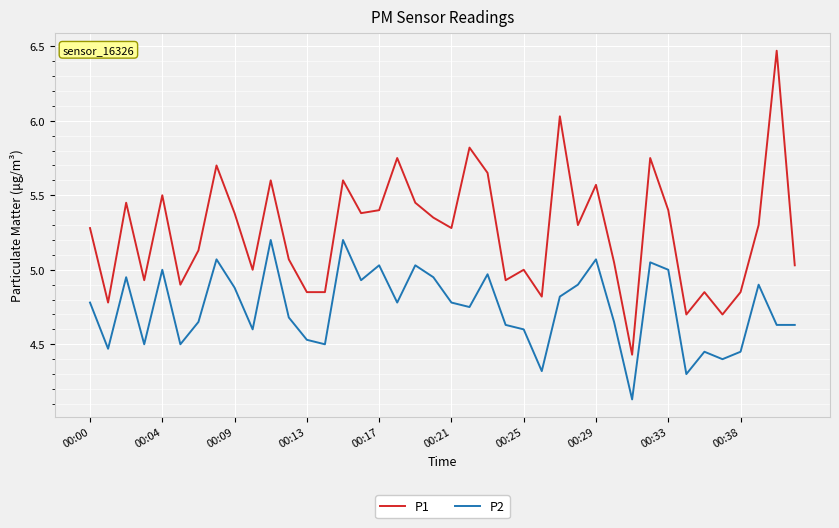

True or false: P1 has more than 0 interior local peaks.

True